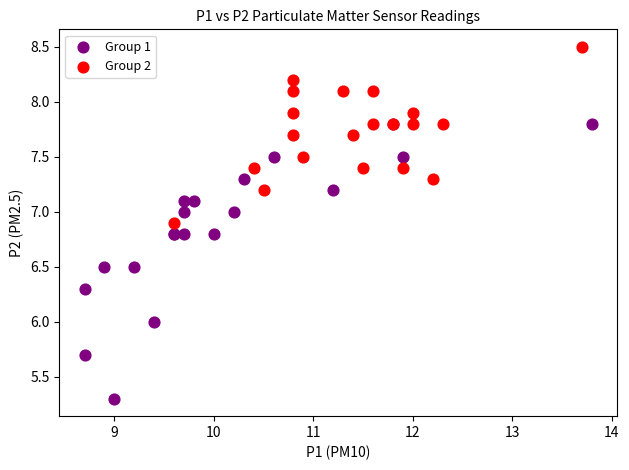

Which series reaches the minimum Y coordinate?

Group 1